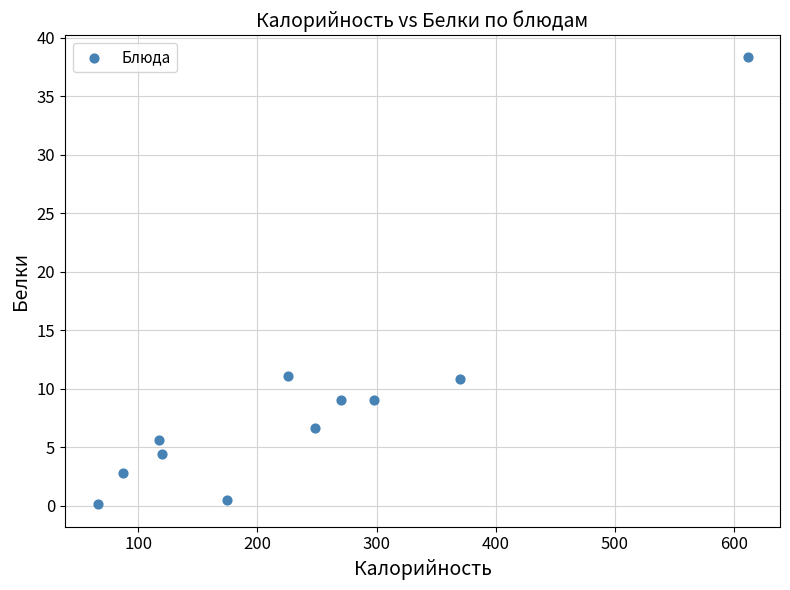

What is the range of X values (max minus min)?

545.1